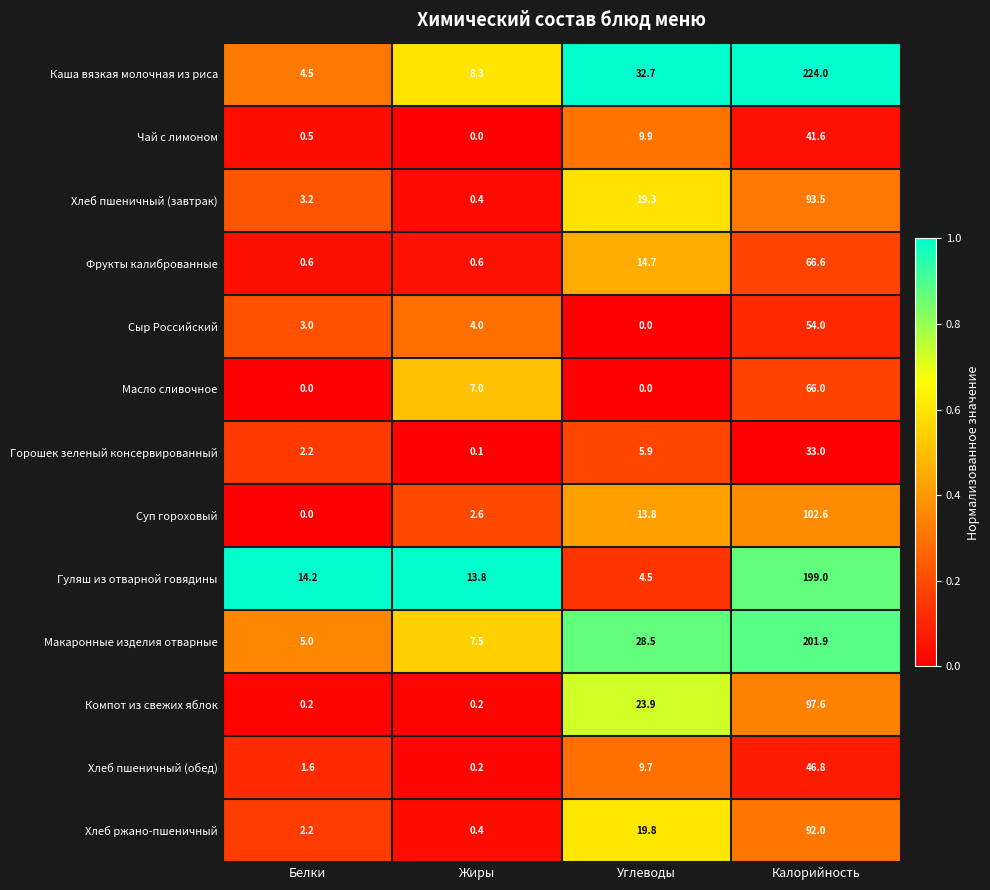

How many data points does each series have?

4